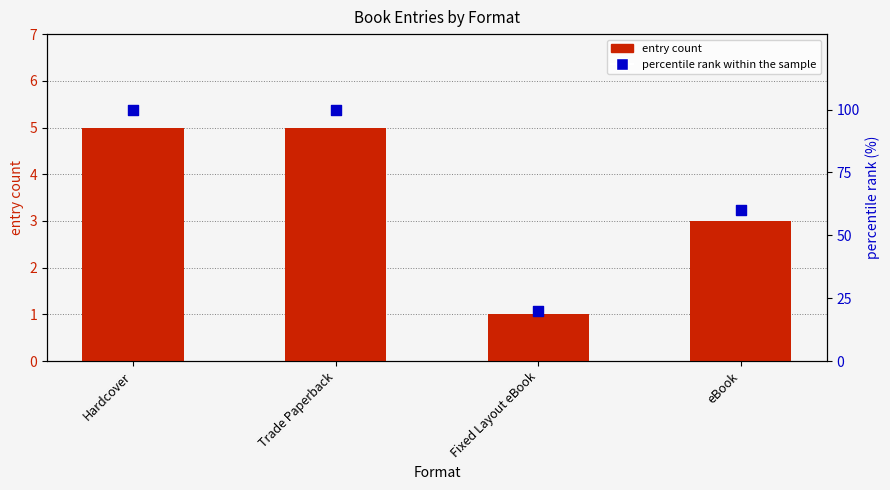

At which category is the sum across all series the highest?

Hardcover